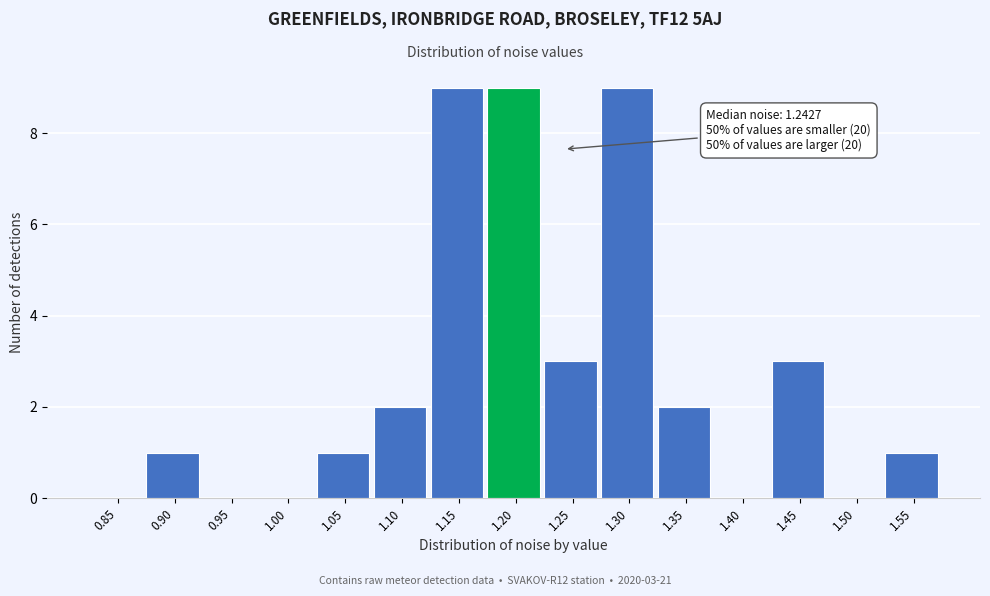

Reading left to right, transcribe all the data shown in this chart.

0.85=0	0.90=1	0.95=0	1.00=0	1.05=1	1.10=2	1.15=9	1.20=9	1.25=3	1.30=9	1.35=2	1.40=0	1.45=3	1.50=0	1.55=1